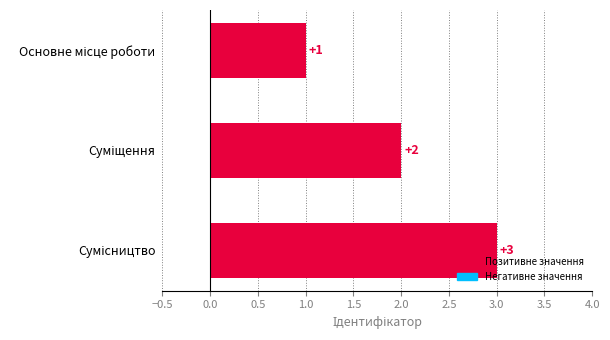

How many values are between 1 and 3?

3